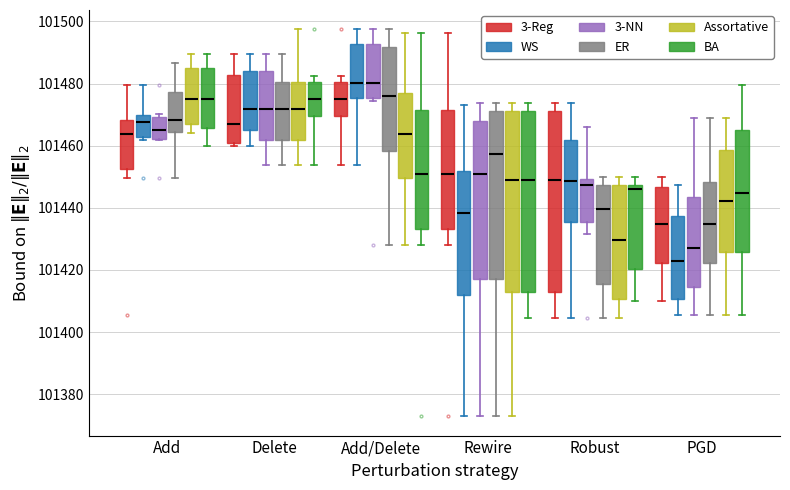

Reading left to right, transcribe this box plot: for each box, give where its median line is, the range the box spans, and where its two whiskers end, as read against the y-axis. The values are not printed on the chart, so give them approximately, as read against the axis.

Add (3-Reg): median 101464, box 101452 to 101468, whiskers 101450 to 101480
Add (WS): median 101468, box 101462 to 101470, whiskers 101462 (just below the box's lower edge) to 101480
Add (3-NN): median 101466, box 101462 to 101470, whiskers 101462 to 101470 (just above the box's upper edge)
Add (ER): median 101468, box 101464 to 101478, whiskers 101450 to 101486
Add (Assortative): median 101474, box 101468 to 101484, whiskers 101464 to 101490
Add (BA): median 101474, box 101466 to 101484, whiskers 101460 to 101490
Delete (3-Reg): median 101468, box 101460 to 101482, whiskers 101460 (just below the box's lower edge) to 101490
Delete (WS): median 101472, box 101464 to 101484, whiskers 101460 to 101490
Delete (3-NN): median 101472, box 101462 to 101484, whiskers 101454 to 101490
Delete (ER): median 101472, box 101462 to 101480, whiskers 101454 to 101490
Delete (Assortative): median 101472, box 101462 to 101480, whiskers 101454 to 101498
Delete (BA): median 101476, box 101470 to 101480, whiskers 101454 to 101482
Add/Delete (3-Reg): median 101476, box 101470 to 101480, whiskers 101454 to 101482
Add/Delete (WS): median 101480, box 101476 to 101492, whiskers 101454 to 101498
Add/Delete (3-NN): median 101480, box 101476 to 101492, whiskers 101474 to 101498
Add/Delete (ER): median 101476, box 101458 to 101492, whiskers 101428 to 101498
Add/Delete (Assortative): median 101464, box 101450 to 101476, whiskers 101428 to 101496
Add/Delete (BA): median 101450, box 101434 to 101472, whiskers 101428 to 101496
Rewire (3-Reg): median 101450, box 101434 to 101472, whiskers 101428 to 101496
Rewire (WS): median 101438, box 101412 to 101452, whiskers 101372 to 101472
Rewire (3-NN): median 101450, box 101416 to 101468, whiskers 101372 to 101474
Rewire (ER): median 101458, box 101416 to 101472, whiskers 101372 to 101474
Rewire (Assortative): median 101448, box 101412 to 101472, whiskers 101372 to 101474
Rewire (BA): median 101448, box 101412 to 101472, whiskers 101404 to 101474
Robust (3-Reg): median 101448, box 101412 to 101472, whiskers 101404 to 101474
Robust (WS): median 101448, box 101436 to 101462, whiskers 101404 to 101474
Robust (3-NN): median 101448, box 101436 to 101450, whiskers 101432 to 101466
Robust (ER): median 101440, box 101416 to 101448, whiskers 101404 to 101450
Robust (Assortative): median 101430, box 101410 to 101448, whiskers 101404 to 101450
Robust (BA): median 101446, box 101420 to 101448, whiskers 101410 to 101450
PGD (3-Reg): median 101434, box 101422 to 101446, whiskers 101410 to 101450
PGD (WS): median 101422, box 101410 to 101438, whiskers 101406 to 101448
PGD (3-NN): median 101428, box 101414 to 101444, whiskers 101406 to 101470
PGD (ER): median 101434, box 101422 to 101448, whiskers 101406 to 101470
PGD (Assortative): median 101442, box 101426 to 101458, whiskers 101406 to 101470
PGD (BA): median 101444, box 101426 to 101464, whiskers 101406 to 101480